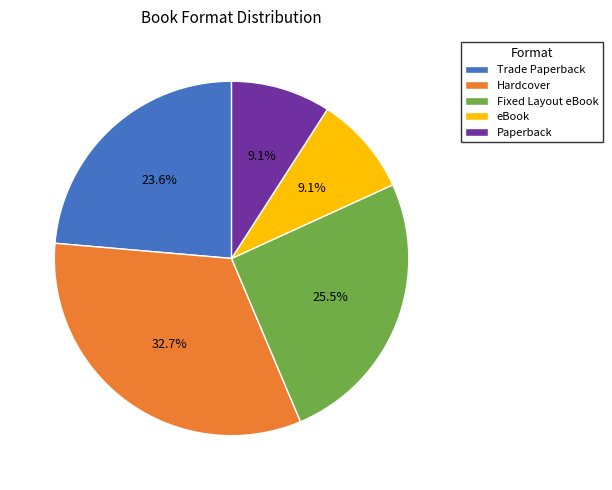

The Trade Paperback slice represents 37% of the pie. True or false?

False